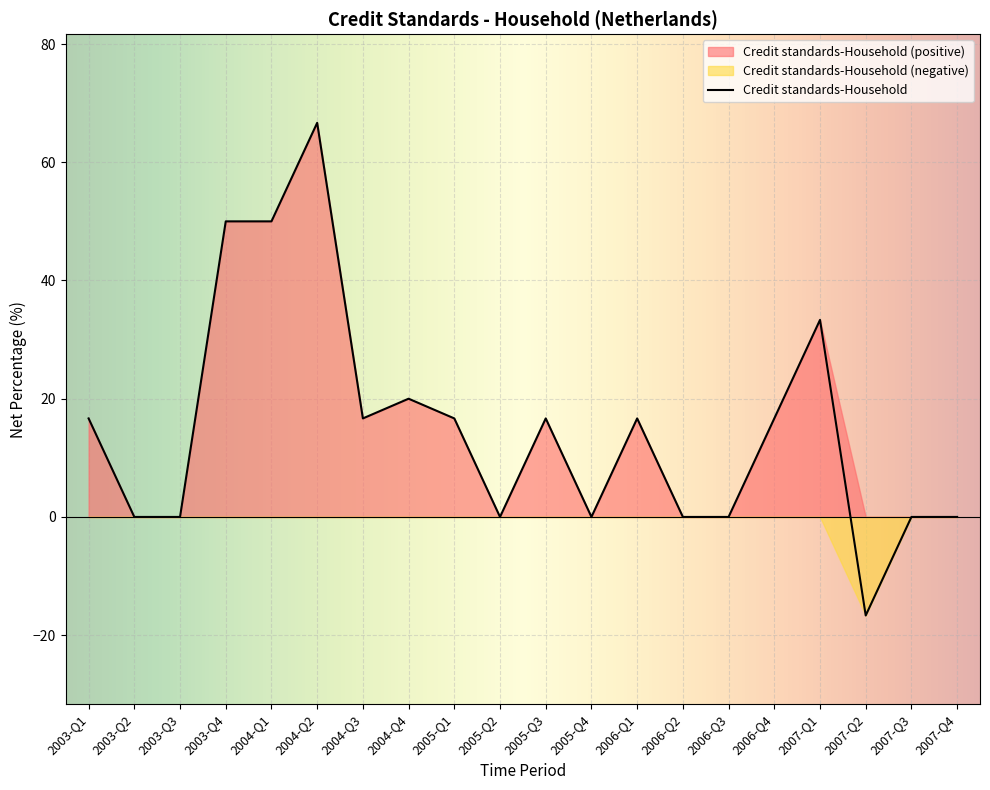

Count the number of values greater than 16.

11